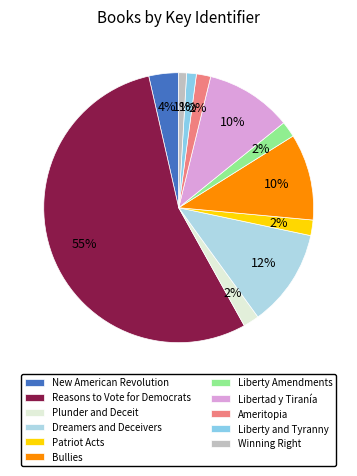

Is the sum of Liberty Amendments and Liberty and Tyranny greater than half?

No